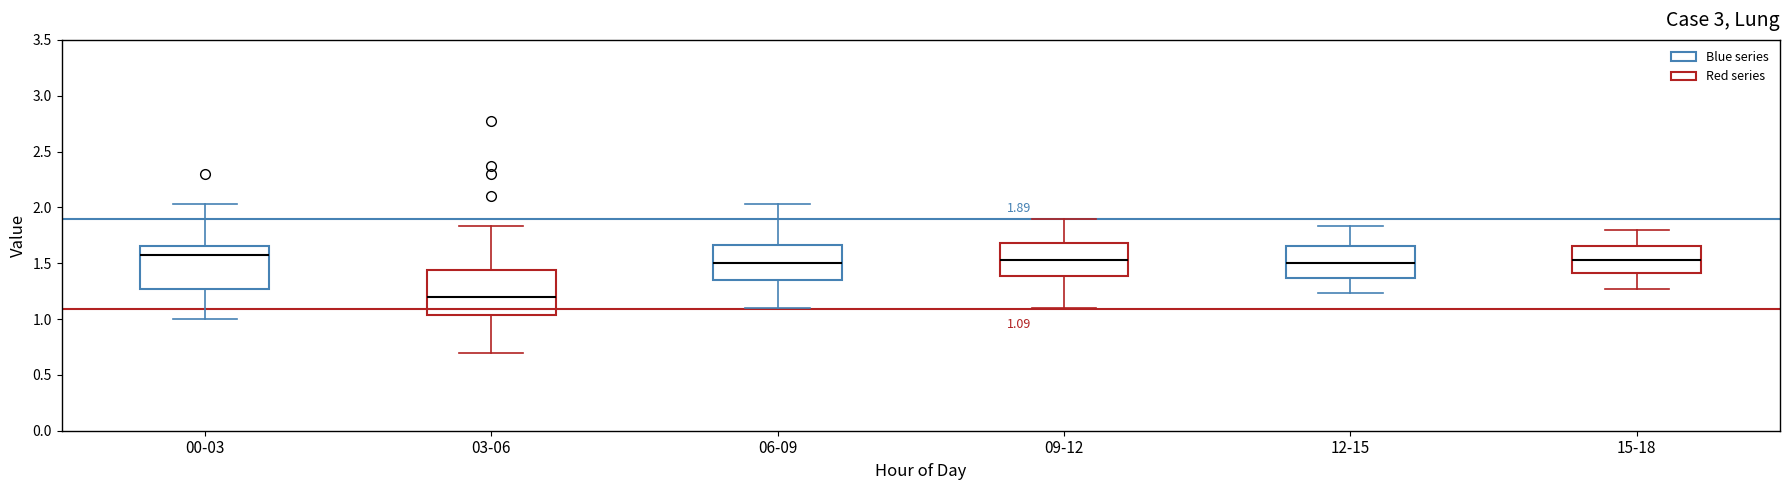

Which box's median line is the lowest?

03-06